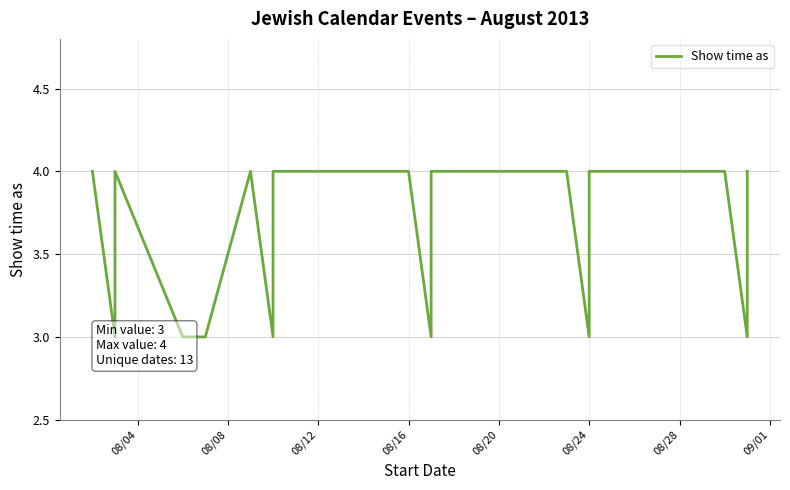

What is the label of the 10th point from the right?

08/16